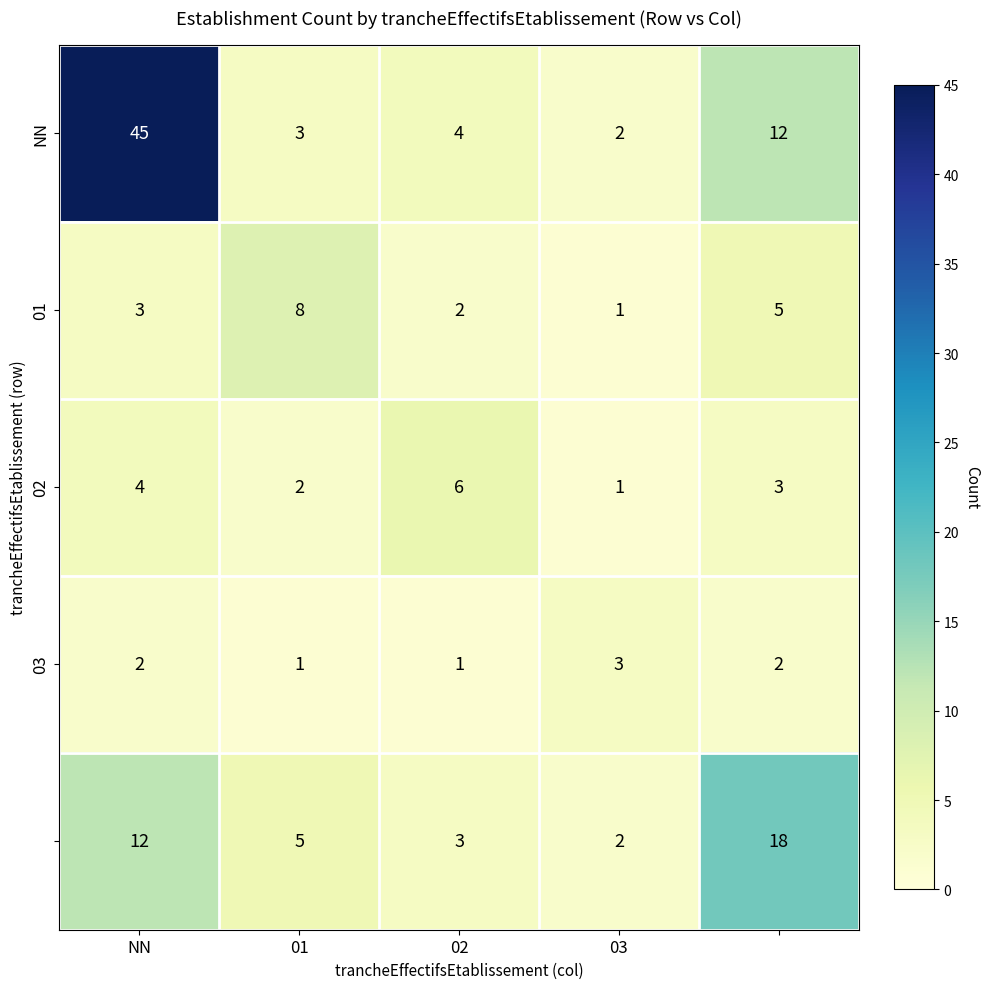

What is the smallest value displayed?

1